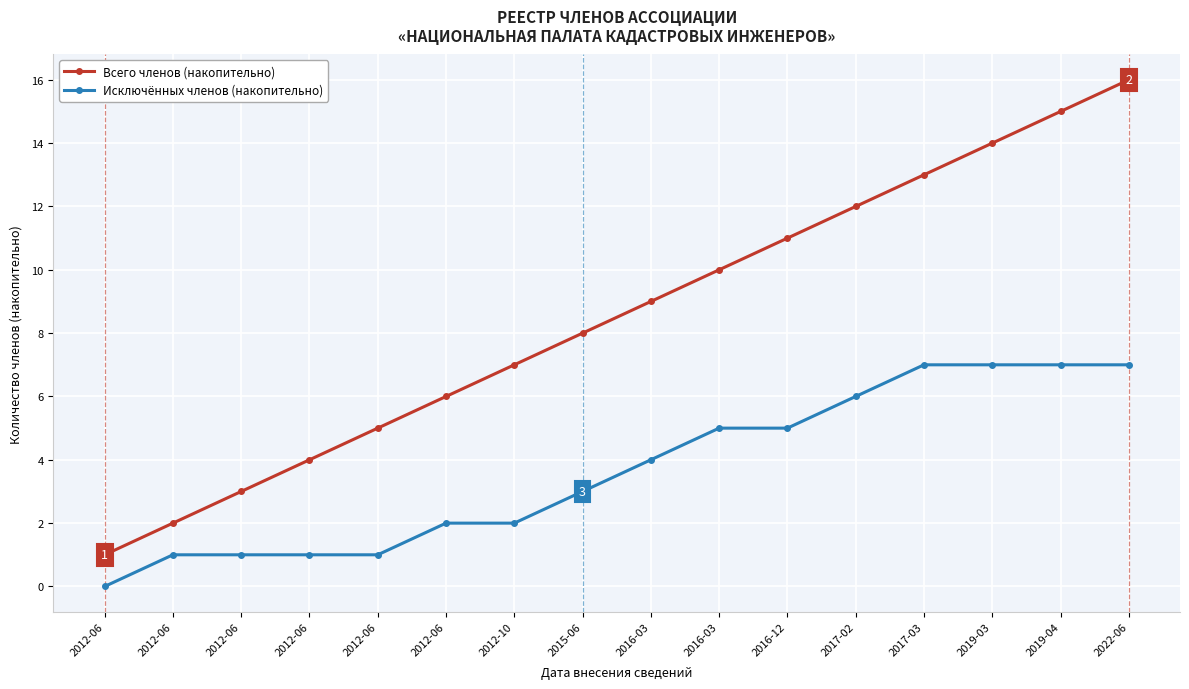

How many lines are shown in the chart?

2